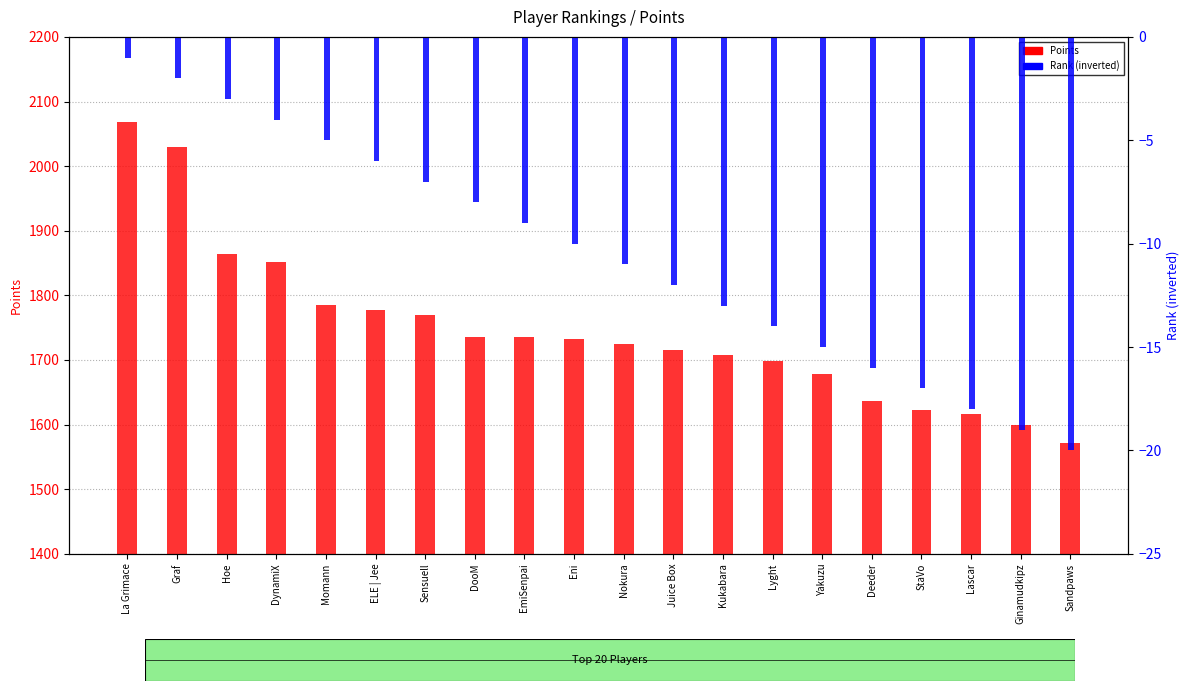

Reading left to right, extract all data points from this chart.

Points: La Grimace=2069	Graf=2029	Hoe=1864	DynamiX=1852	Momann=1785	ELE | Jee=1778	Sensuell=1770	DooM=1735	EmiSenpai=1735	Eni=1732	Nokura=1725	Juice Box=1715	Kukabara=1708	Lyght=1699	Yakuzu=1678	Deeder=1637	StaVo=1622	Lascar=1617	Ginamudkipz=1600	Sandpaws=1571
Rank (inverted): La Grimace=-1	Graf=-2	Hoe=-3	DynamiX=-4	Momann=-5	ELE | Jee=-6	Sensuell=-7	DooM=-8	EmiSenpai=-9	Eni=-10	Nokura=-11	Juice Box=-12	Kukabara=-13	Lyght=-14	Yakuzu=-15	Deeder=-16	StaVo=-17	Lascar=-18	Ginamudkipz=-19	Sandpaws=-20